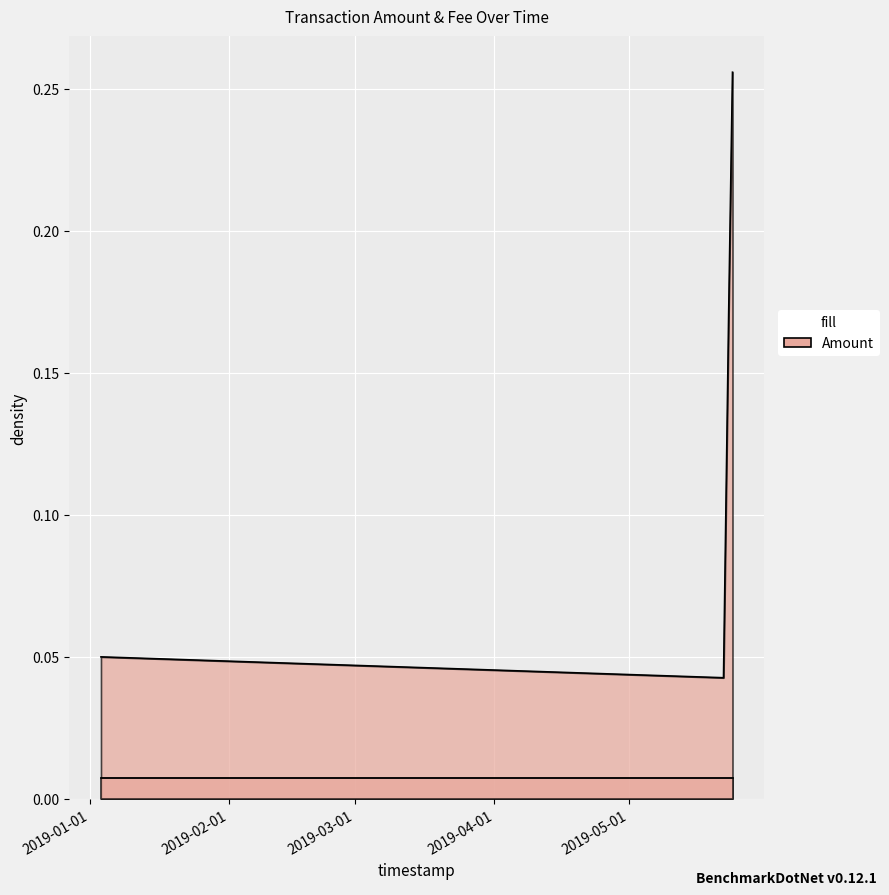

What position from the left is 2019-04-01?

4